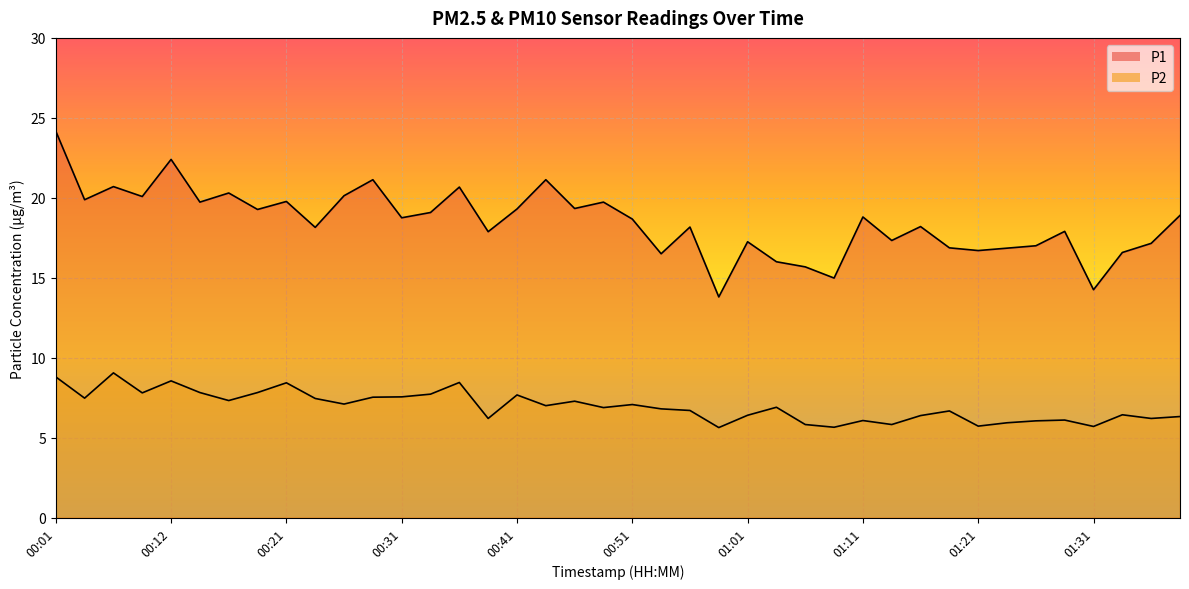

True or false: P2 and P1 intersect in this chart.

False